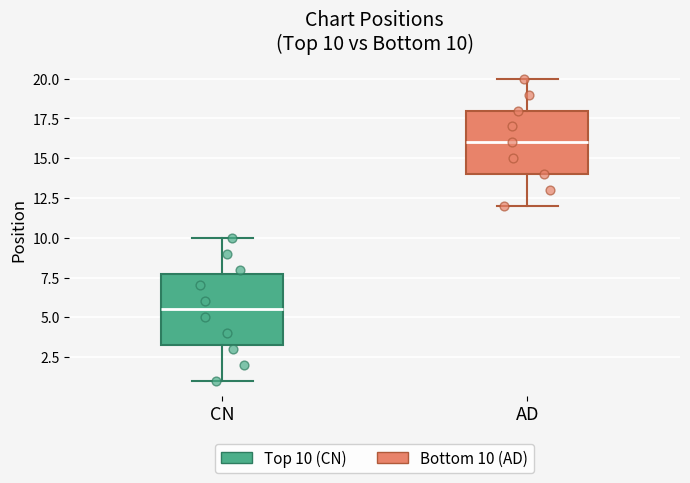

Which box is the tallest, from its lower edge to its upper edge?

CN